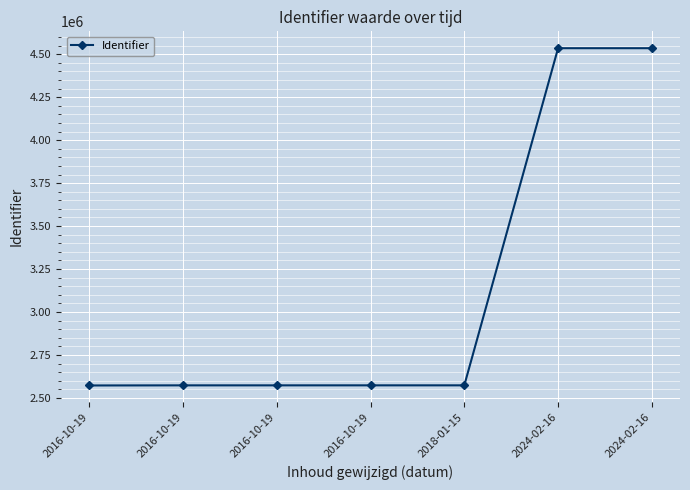

True or false: the data shows 1131529 at 2016-10-19.

False